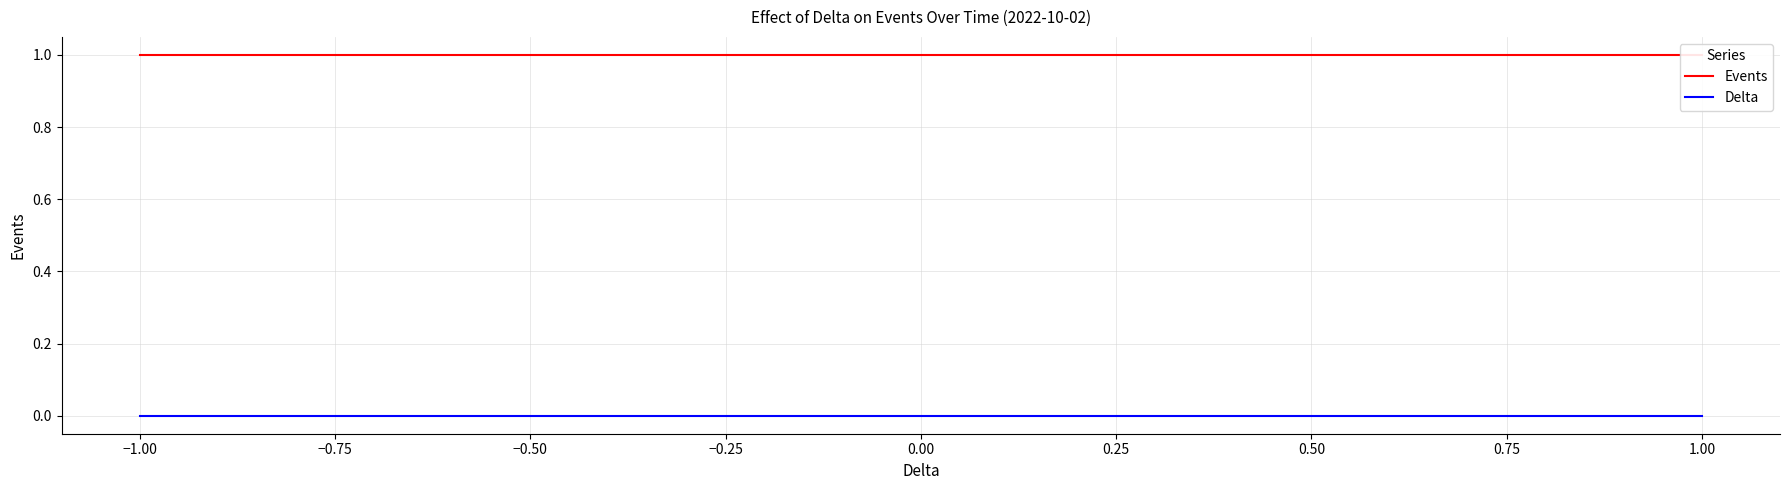

Which series has the largest total across all categories?

Events